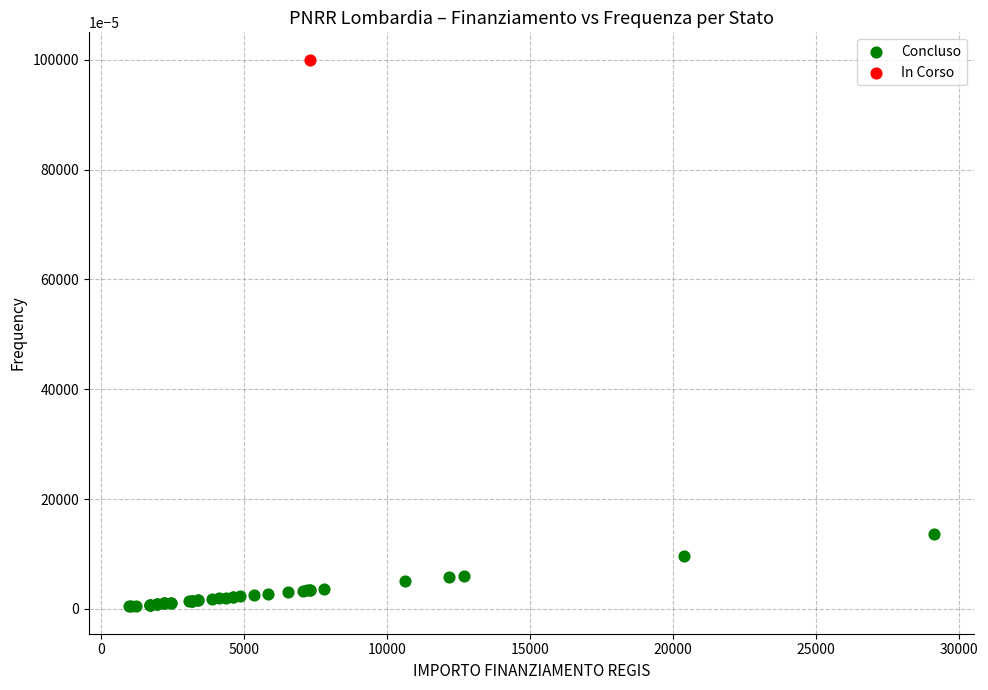

What are all the series names shown in the legend?

Concluso, In Corso